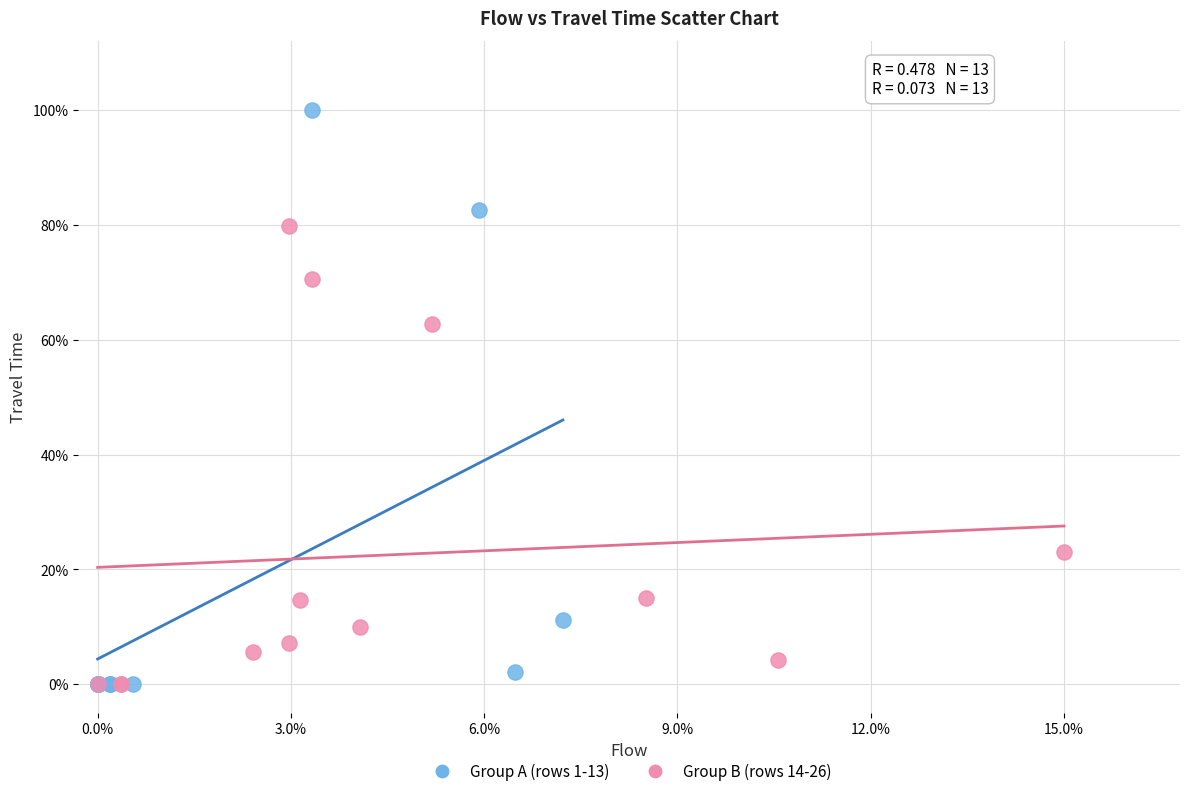

Which series contains the highest Y value?

Group A (rows 1-13)